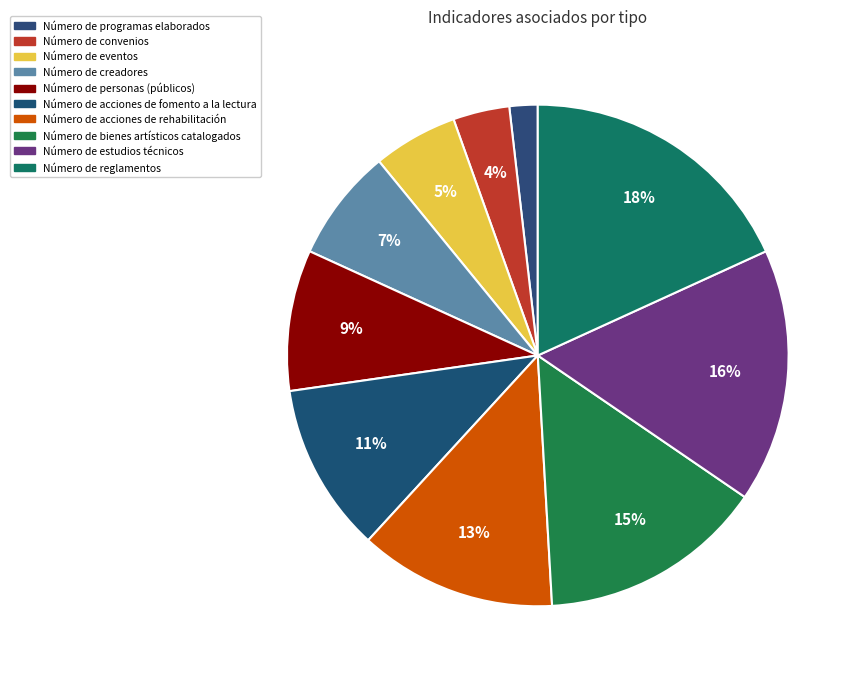

Between Número de creadores and Número de estudios técnicos, which is larger?

Número de estudios técnicos